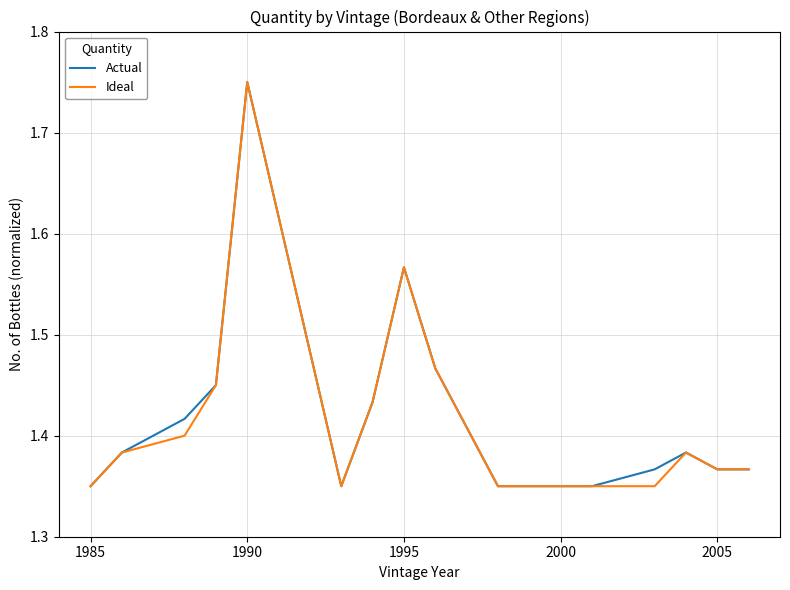

Rank the series by their average value, from highest to lowest.

Actual, Ideal